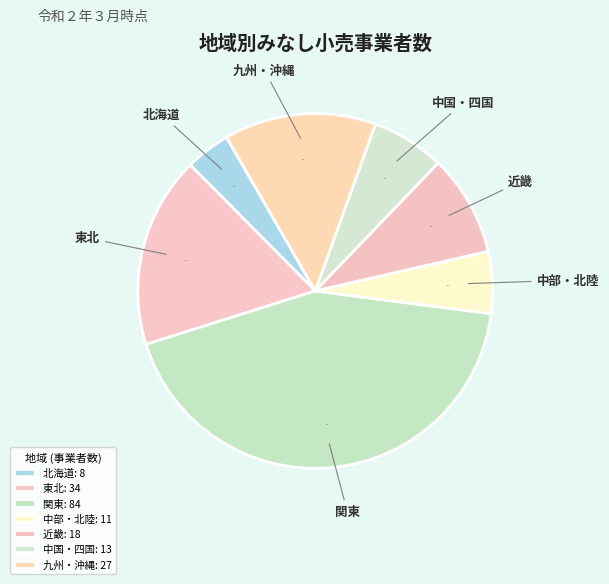

Which has a higher value, 関東 or 九州・沖縄?

関東